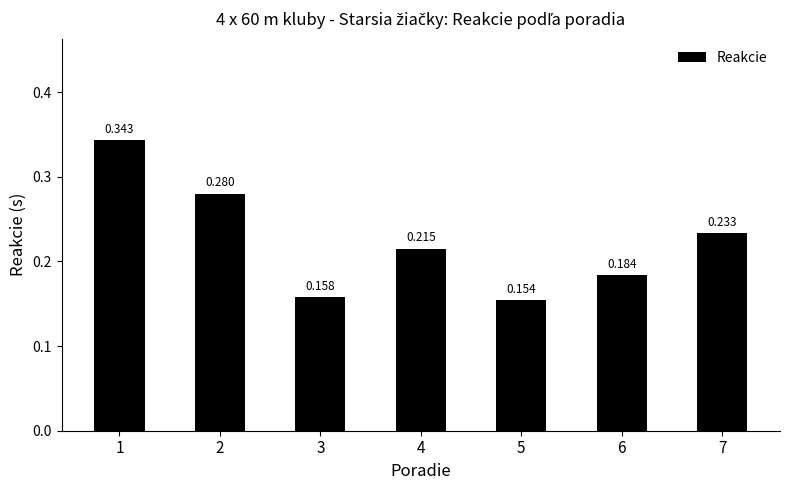

Rank the categories by value from lowest to highest.

5, 3, 6, 4, 7, 2, 1